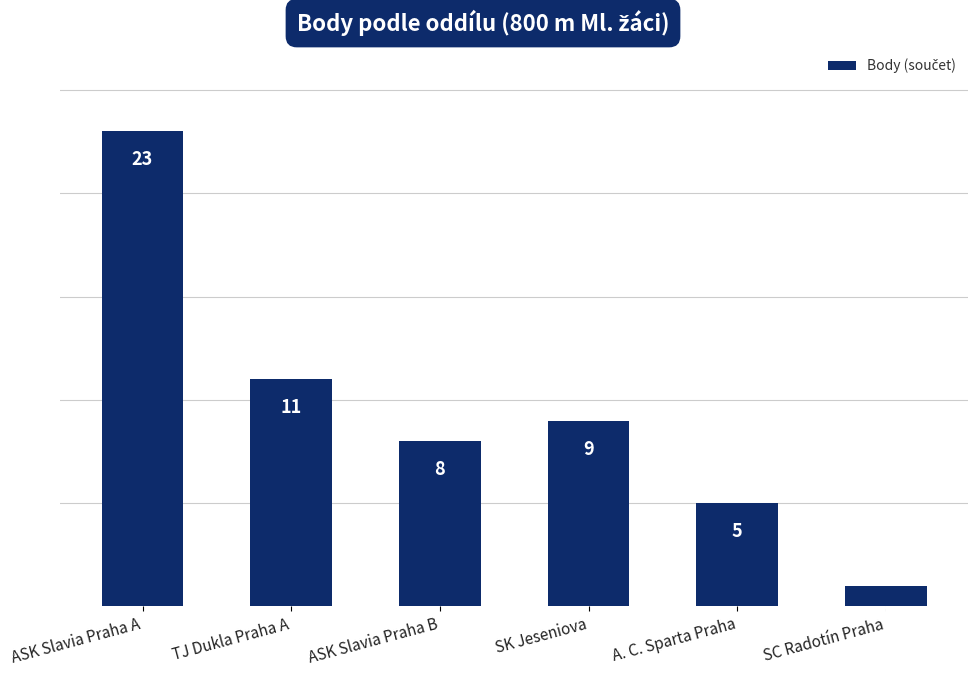

The chart shows a value of 3 at A. C. Sparta Praha. True or false?

False